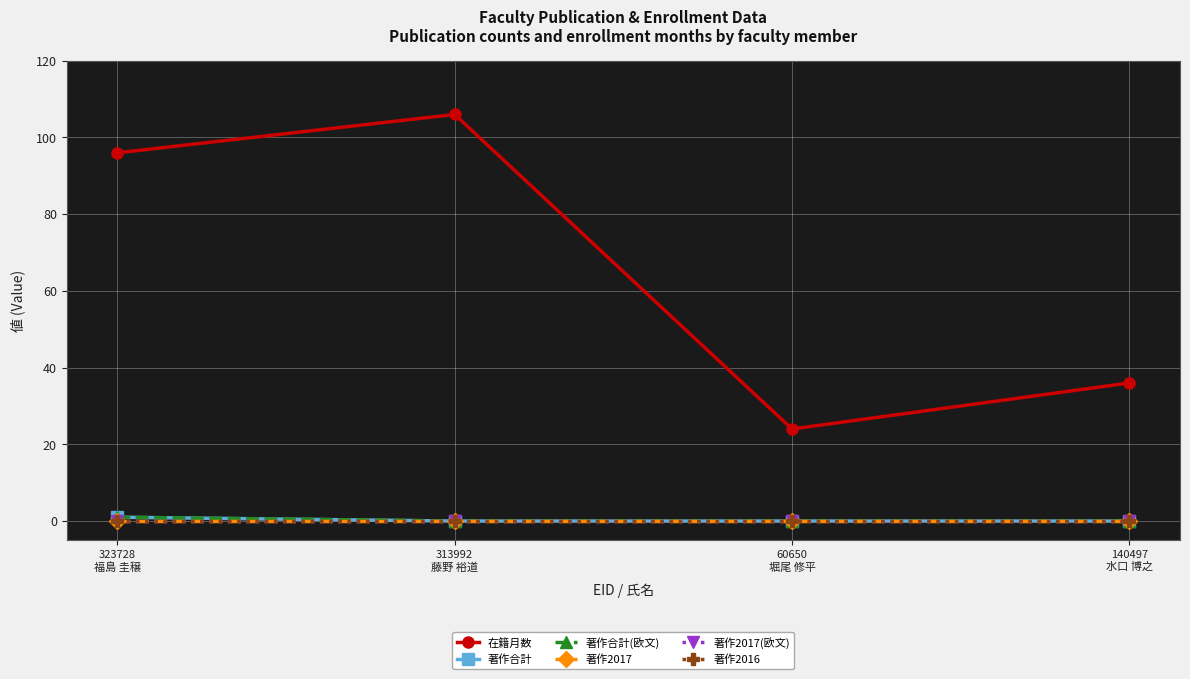

Reading left to right, list all the values displayed in this chart.

在籍月数: 323728
福島 圭穣=96	313992
藤野 裕道=106	60650
堀尾 修平=24	140497
水口 博之=36
著作合計: 323728
福島 圭穣=1	313992
藤野 裕道=0	60650
堀尾 修平=0	140497
水口 博之=0
著作合計(欧文): 323728
福島 圭穣=1	313992
藤野 裕道=0	60650
堀尾 修平=0	140497
水口 博之=0
著作2017: 323728
福島 圭穣=0	313992
藤野 裕道=0	60650
堀尾 修平=0	140497
水口 博之=0
著作2017(欧文): 323728
福島 圭穣=0	313992
藤野 裕道=0	60650
堀尾 修平=0	140497
水口 博之=0
著作2016: 323728
福島 圭穣=0	313992
藤野 裕道=0	60650
堀尾 修平=0	140497
水口 博之=0